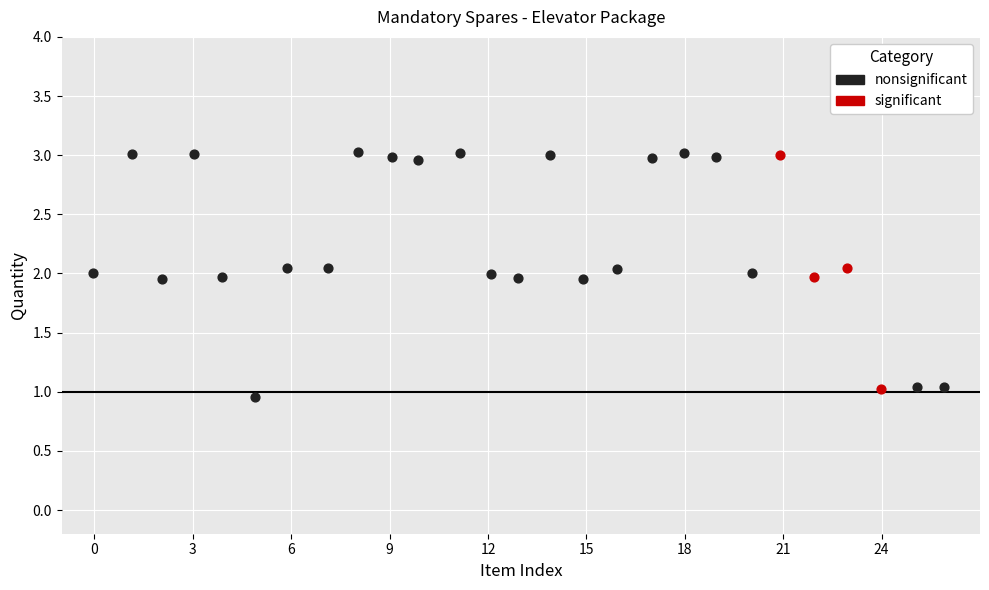

Which series has the widest spread of Y values?

nonsignificant